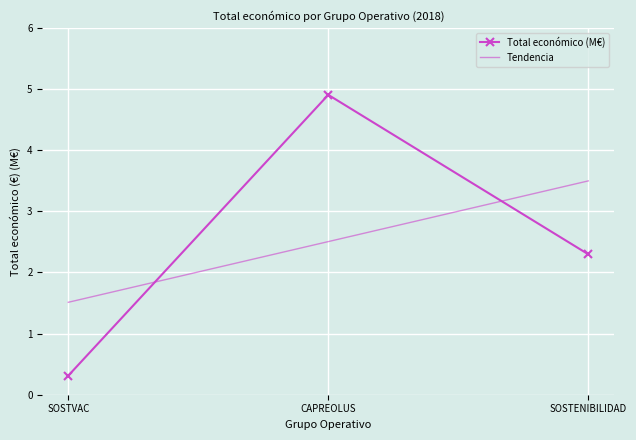

What is the sum of all values?

7.5